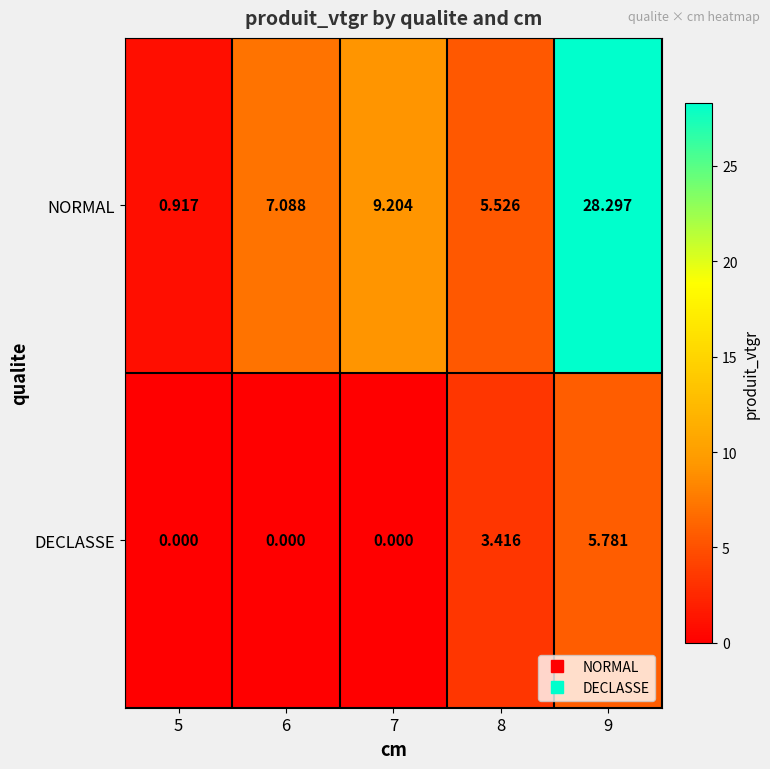

Which series has the widest spread of values?

NORMAL